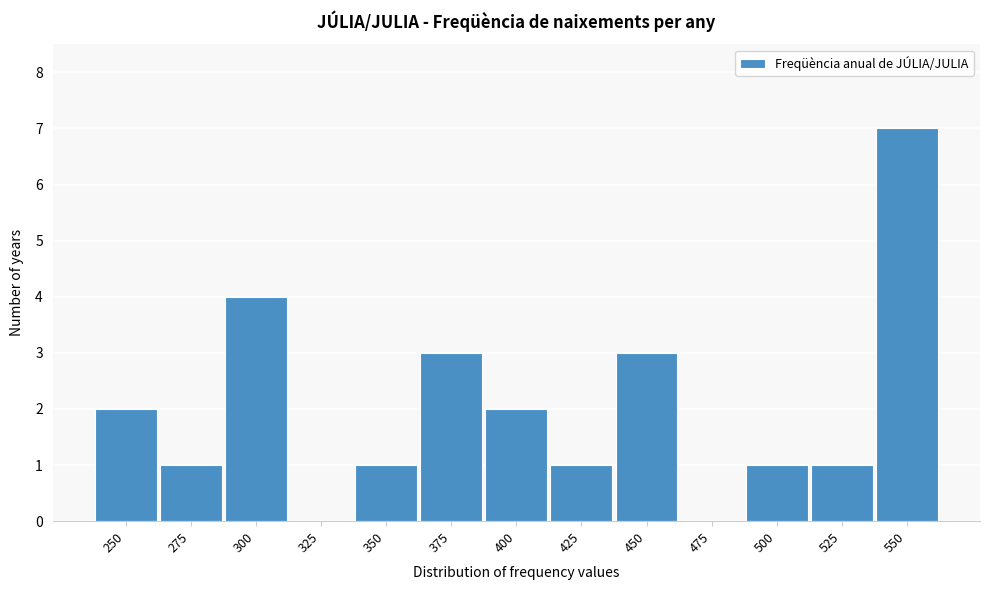

Reading left to right, list all the values displayed in this chart.

250=2	275=1	300=4	325=0	350=1	375=3	400=2	425=1	450=3	475=0	500=1	525=1	550=7